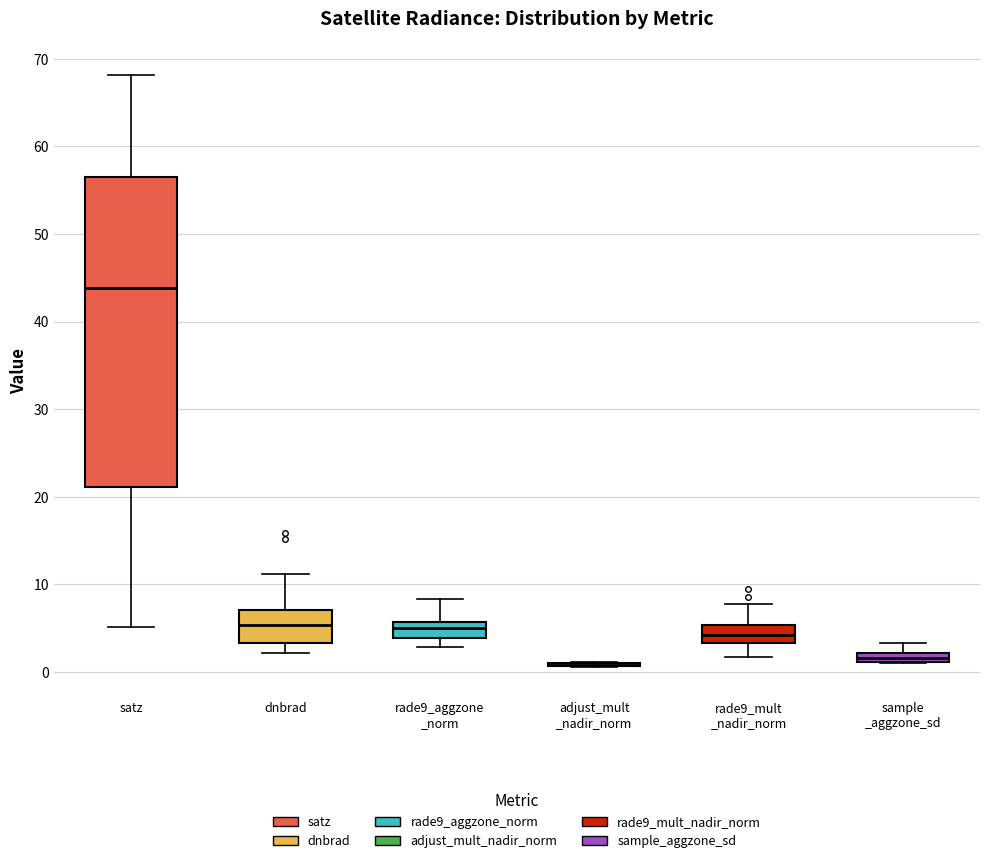

Comparing the boxes themselves (not the whiskers), which one is the tallest?

satz